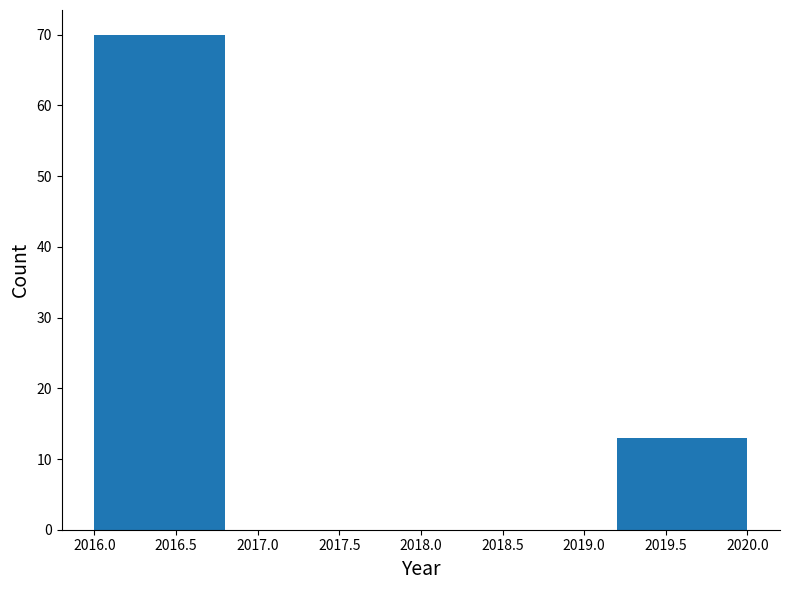

Reading left to right, list every bar in this chart as the range it spans on the x-axis followed by its height. The values are not printed on the chart, so give them approximately, as read against the axis.

2016.0 to 2016.8: 70
2016.8 to 2017.6: 0
2017.6 to 2018.4: 0
2018.4 to 2019.2: 0
2019.2 to 2020.0: 13